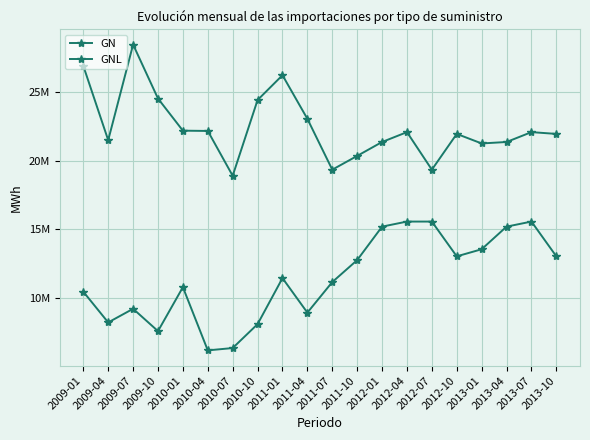

List the series in order of their peak value, highest first.

GNL, GN